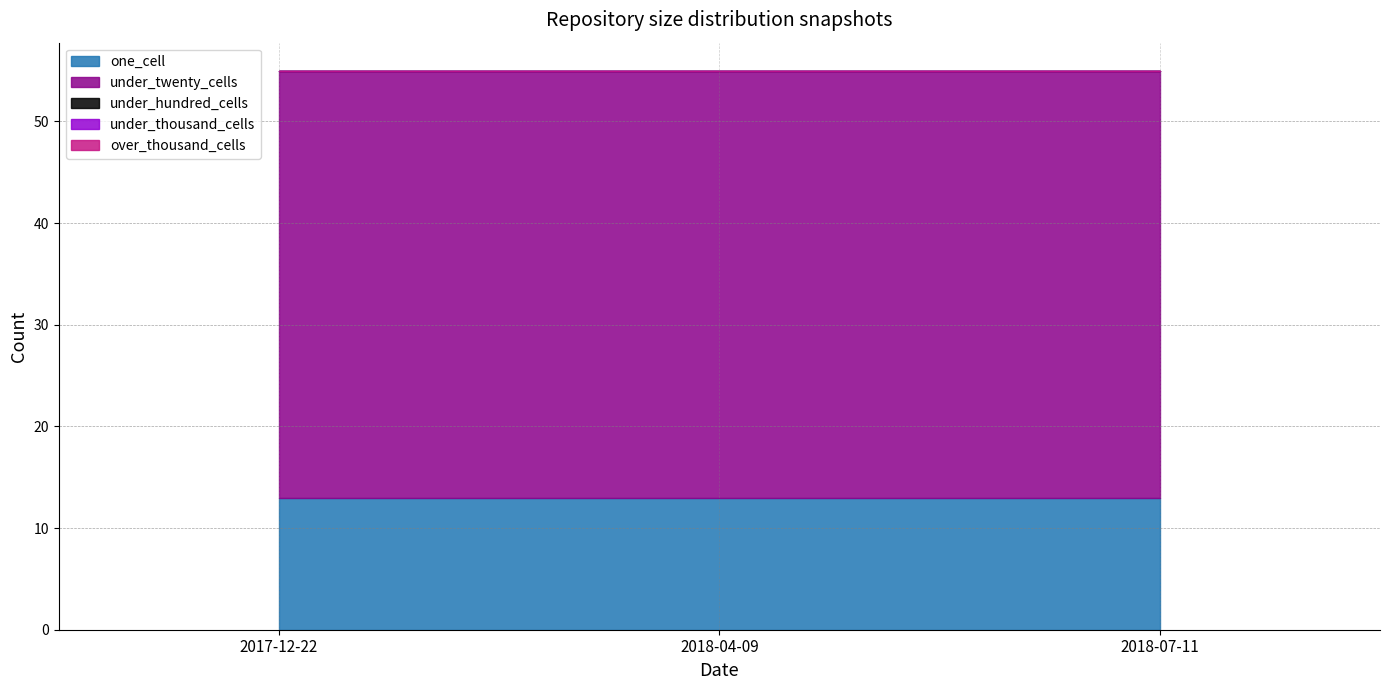

Which series changed the most between 2017-12-22 and 2018-07-11?

one_cell